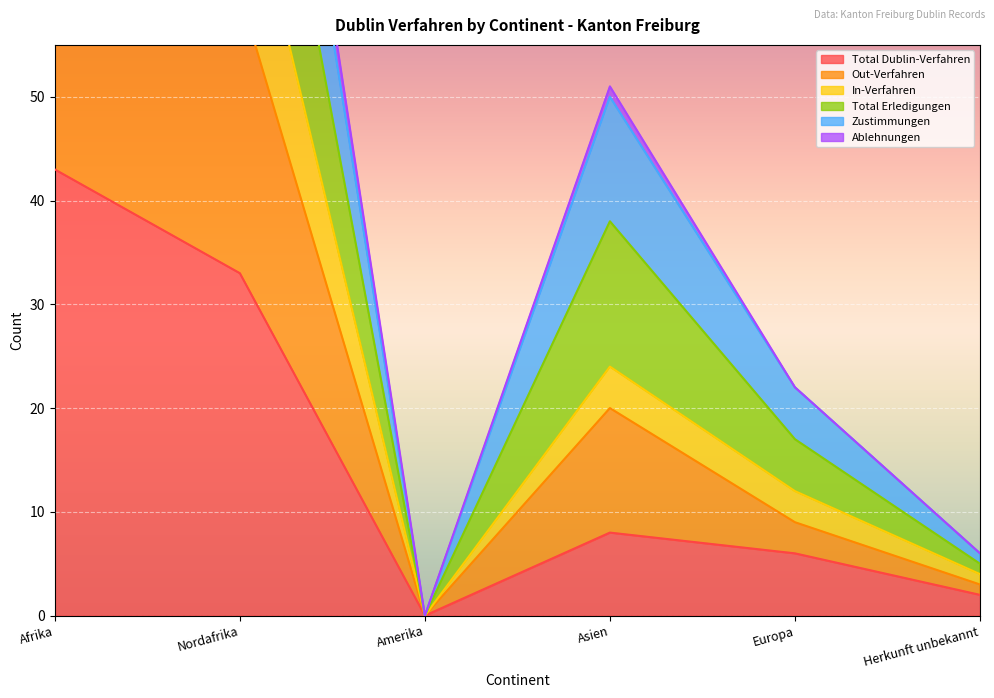

Where does the Ablehnungen series first go above 38?

Afrika